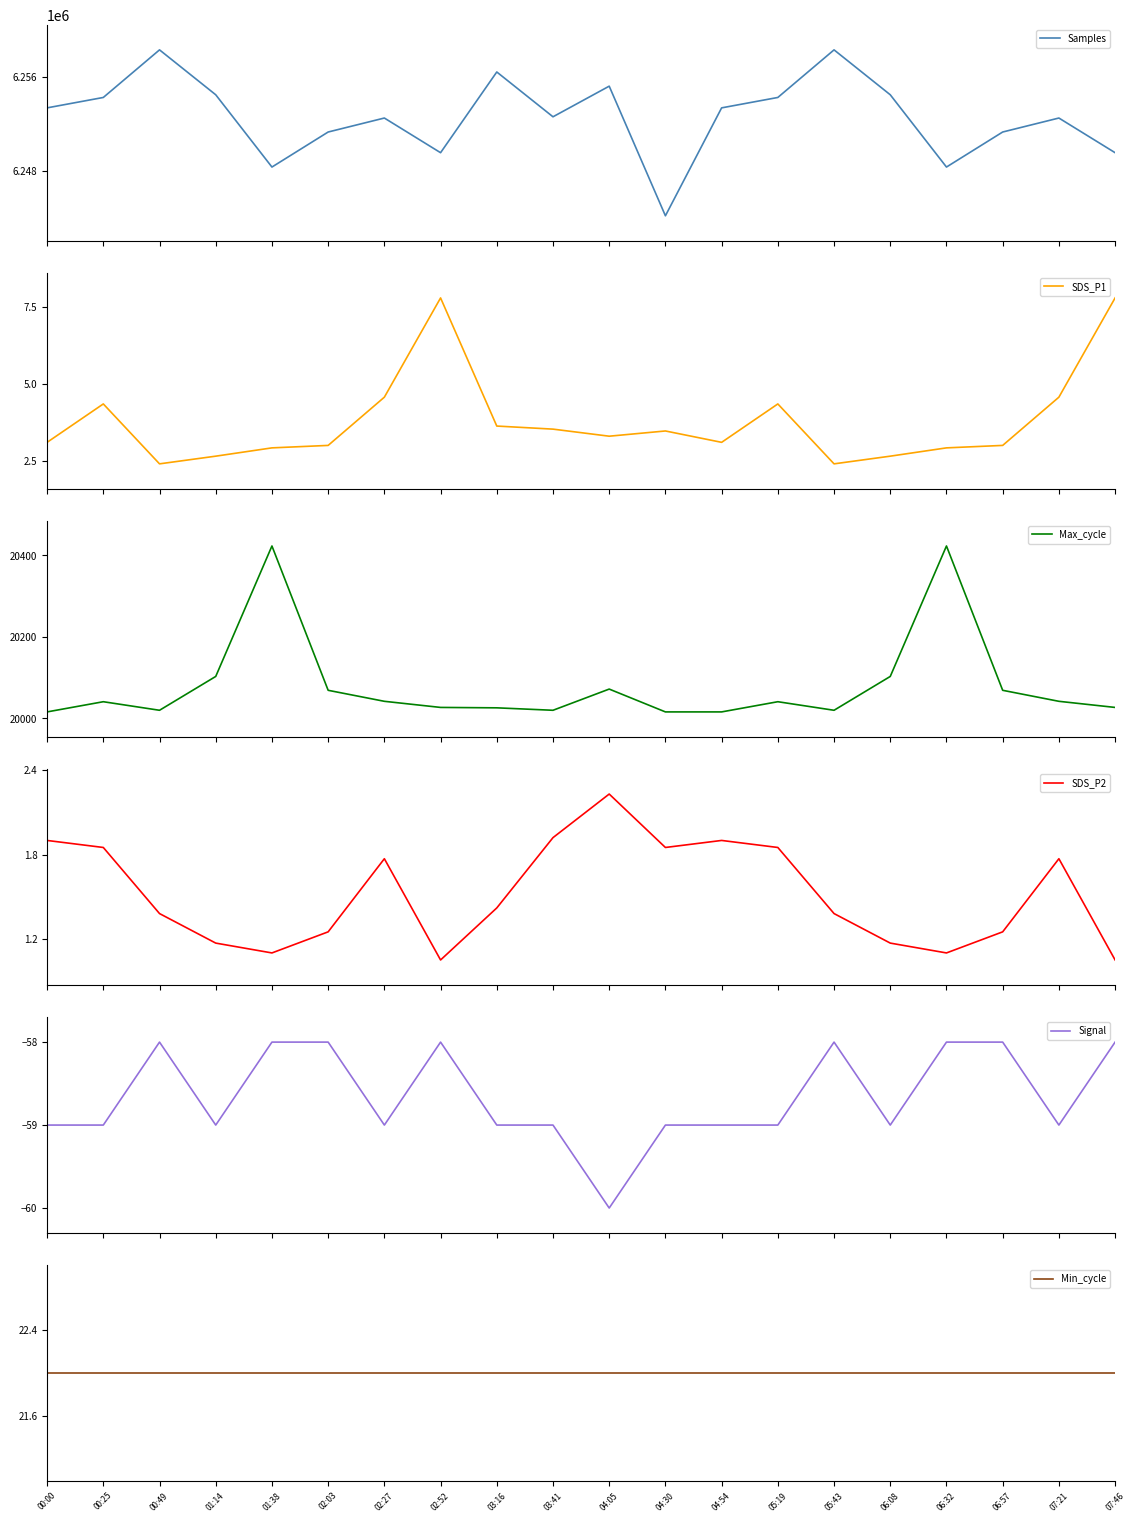

At which label is Samples closest to 6251248?

02:03